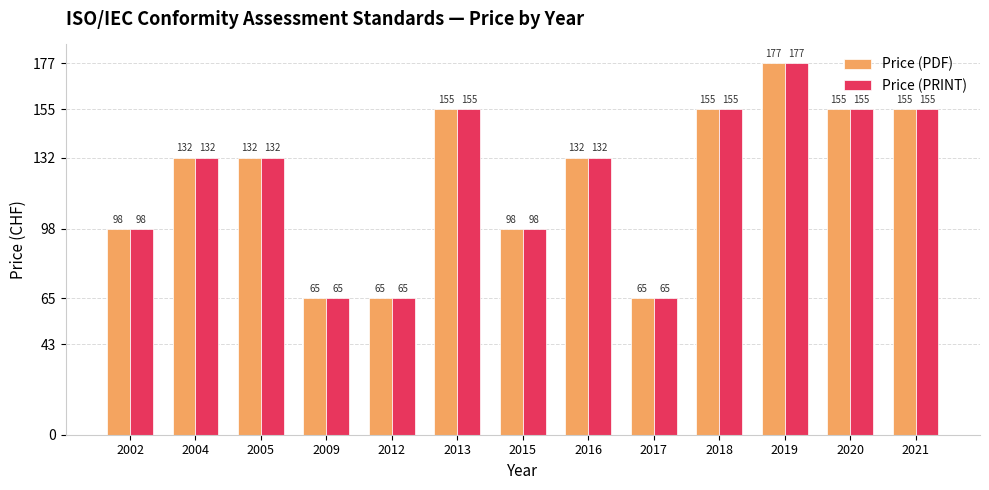

What are all the series names shown in the legend?

Price (PDF), Price (PRINT)